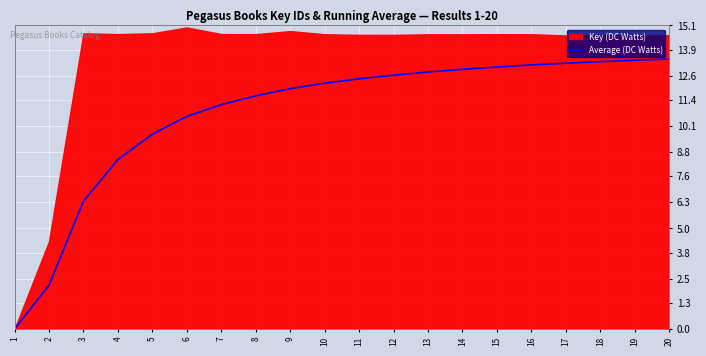

The chart shows a value of 13.2 at 17. True or false?

True